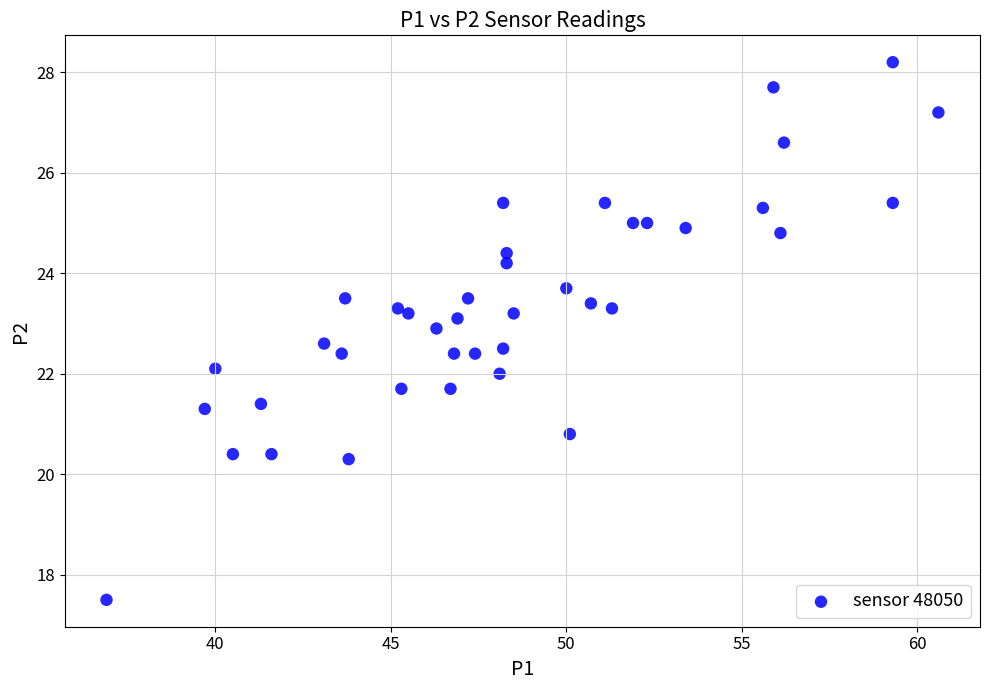

What is the range of Y values (max minus min)?

10.7